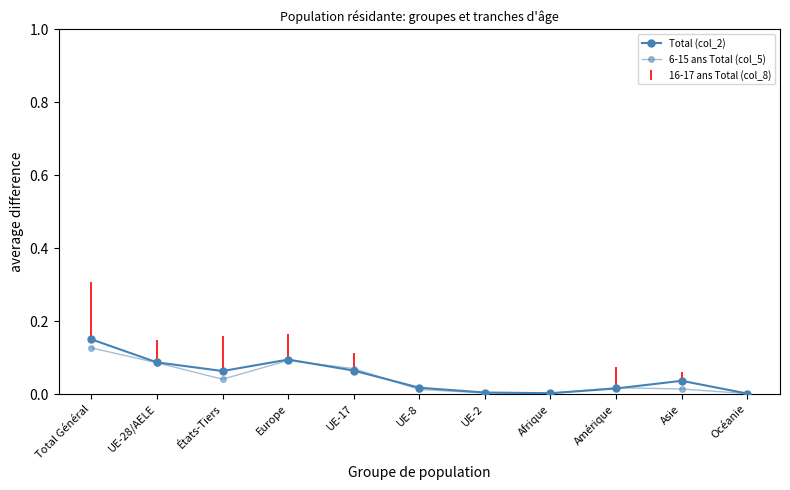

What is the difference between the maximum and minimum values in the 6-15 ans Total (col_5) series?

0.1